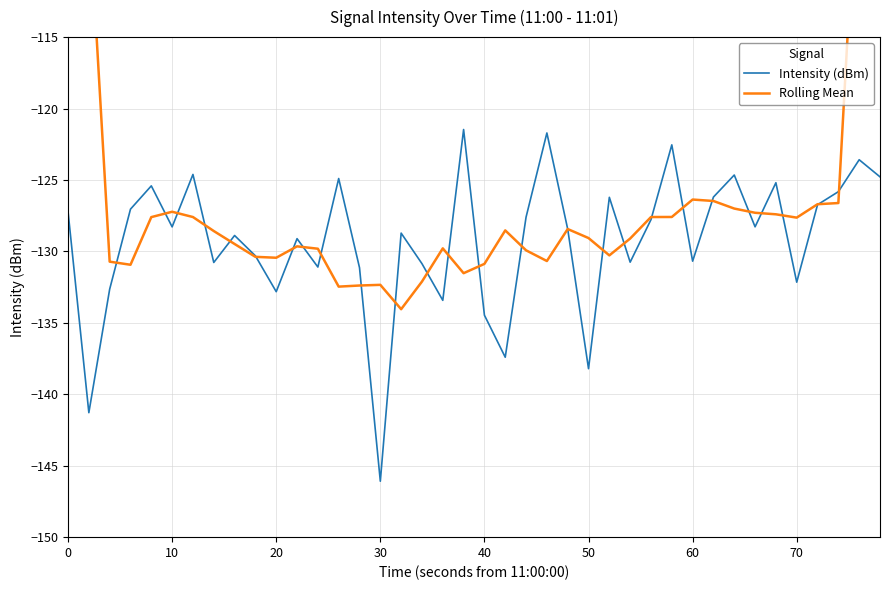

True or false: Intensity (dBm) has more than 1 interior local peaks.

True